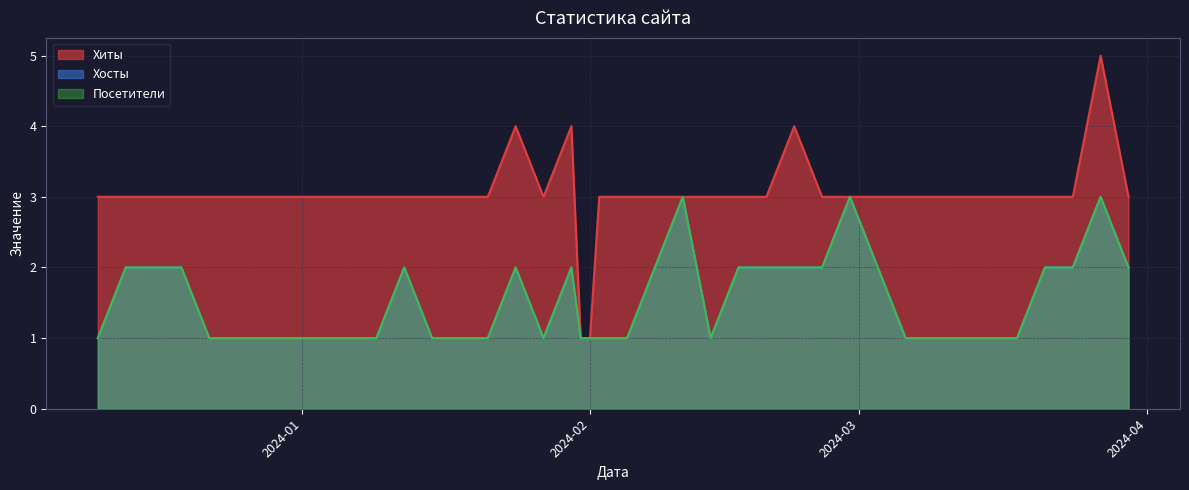

Which has a higher value, 2024-02-17 or 2024-03-30?

2024-02-17